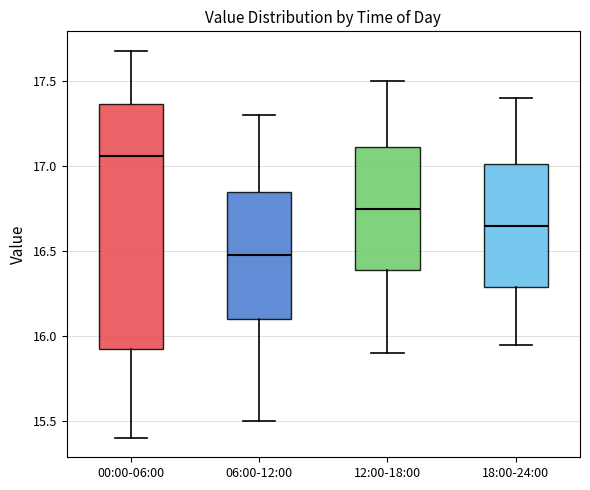

Reading left to right, read every box against the y-axis: the position of its median line, the range the box covers, and the ends of its whiskers. The values are not printed on the chart, so give them approximately, as read against the axis.

00:00-06:00: median 17.05, box 15.95 to 17.35, whiskers 15.40 to 17.70
06:00-12:00: median 16.50, box 16.10 to 16.85, whiskers 15.50 to 17.30
12:00-18:00: median 16.75, box 16.40 to 17.10, whiskers 15.90 to 17.50
18:00-24:00: median 16.65, box 16.30 to 17.00, whiskers 15.95 to 17.40